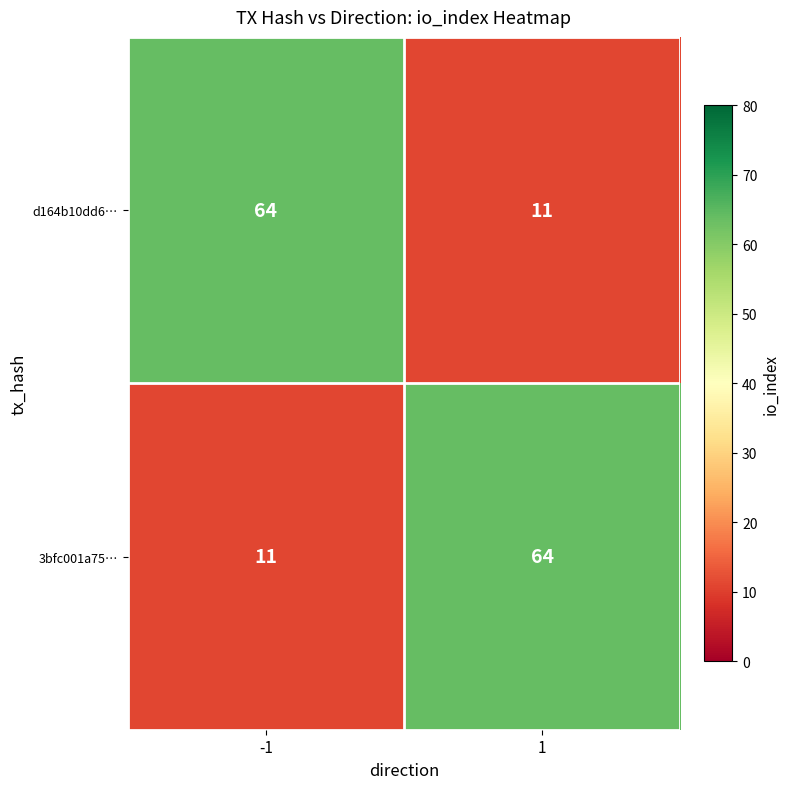

Reading left to right, list all the values displayed in this chart.

d164b10dd6…: 64	11
3bfc001a75…: 11	64